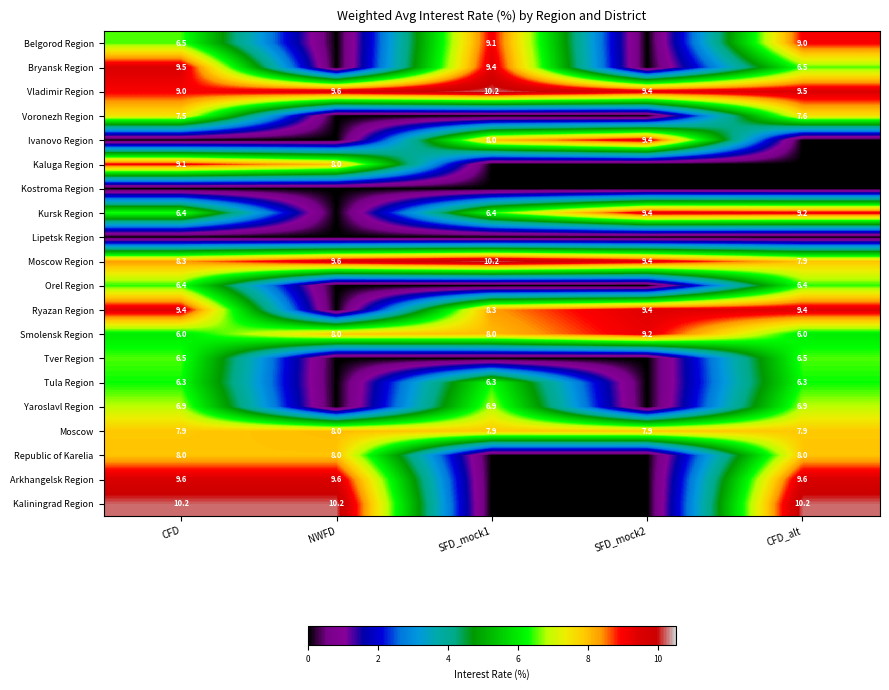

How many data points in Moscow Region are above 9?

3